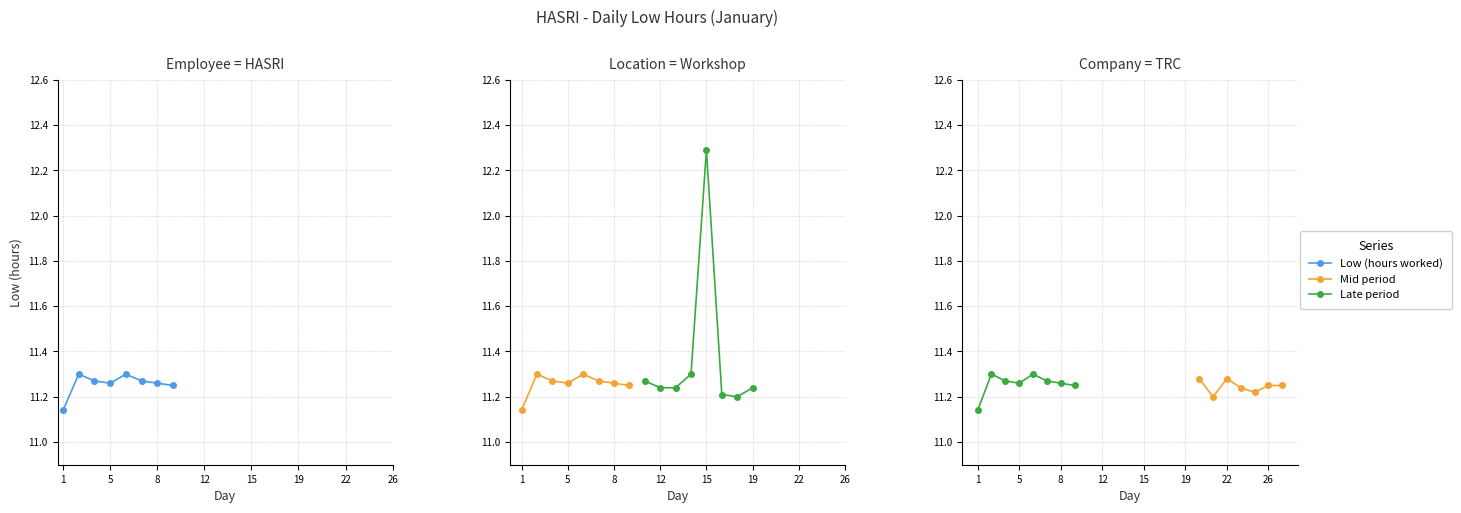

Where is the first local maximum?

2